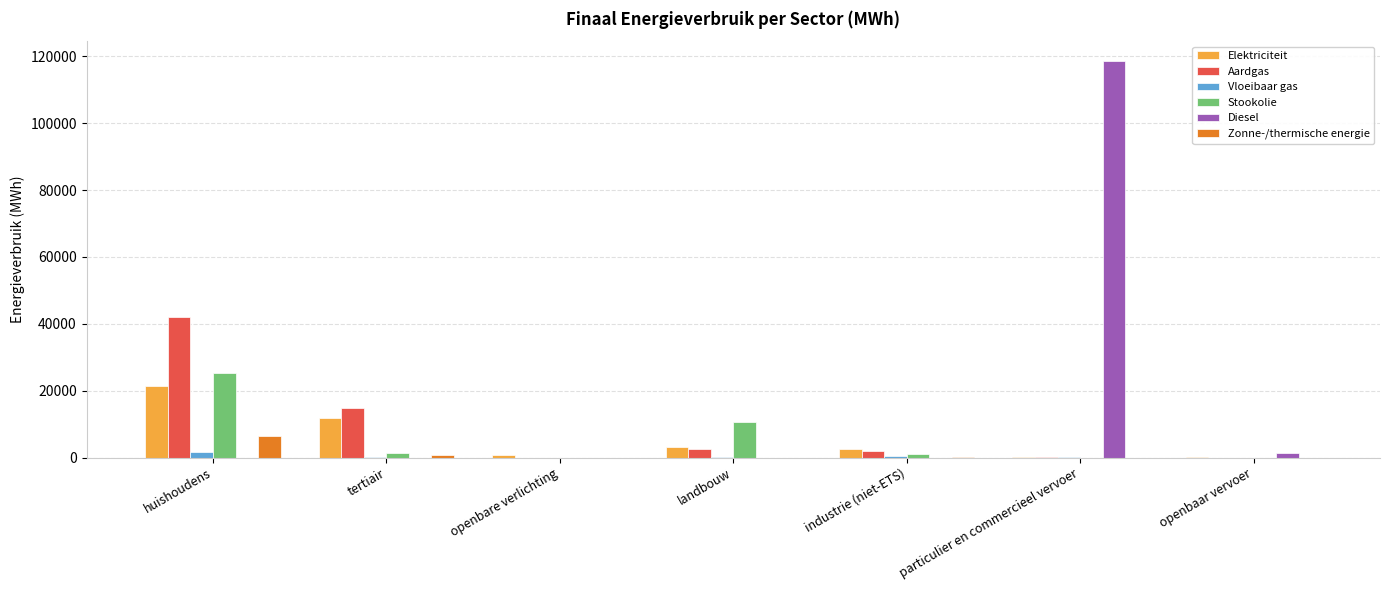

Which label corresponds to the largest value in the chart?

particulier en commercieel vervoer